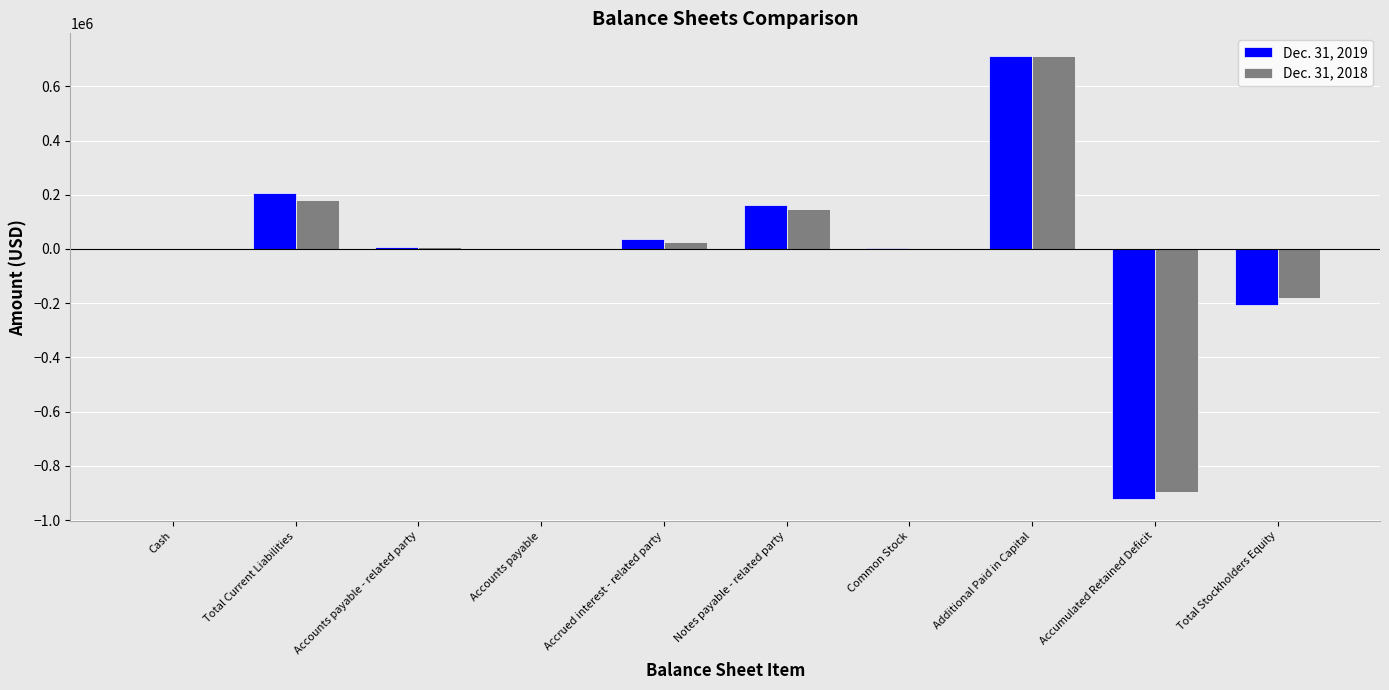

How many groups of bars are there?

10